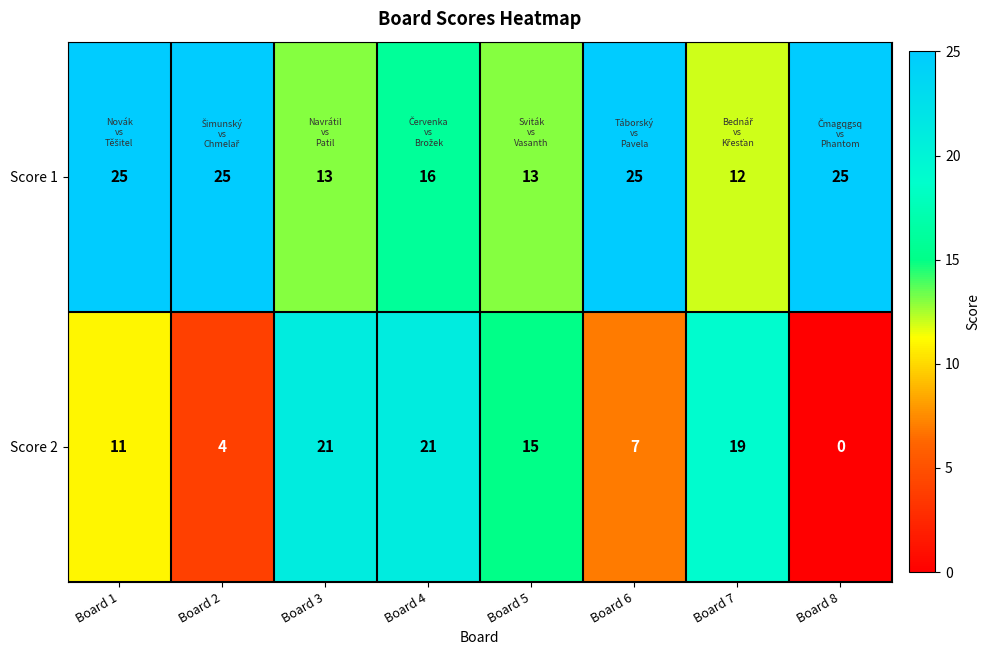

Reading left to right, transcribe all the data shown in this chart.

Score 1: Board 1=25	Board 2=25	Board 3=13	Board 4=16	Board 5=13	Board 6=25	Board 7=12	Board 8=25
Score 2: Board 1=11	Board 2=4	Board 3=21	Board 4=21	Board 5=15	Board 6=7	Board 7=19	Board 8=0